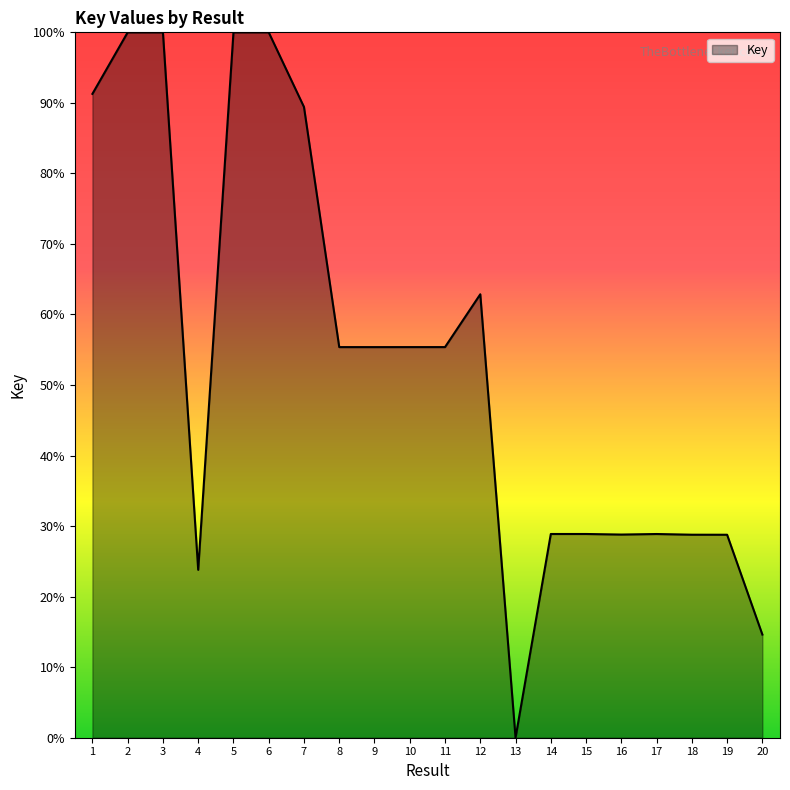

Which has a higher value, 12 or 20?

12